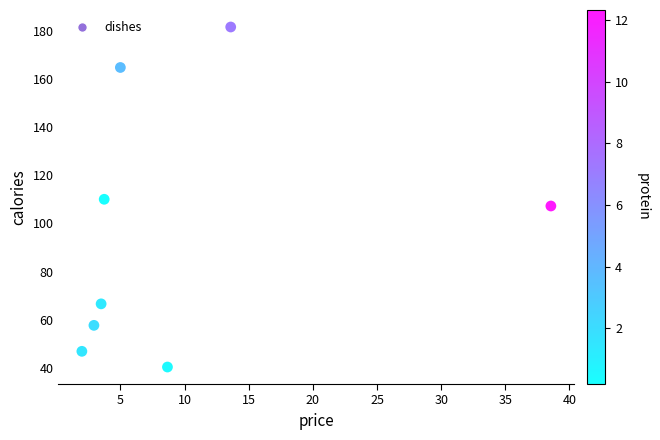

What is the range of X values (max minus min)?

36.5